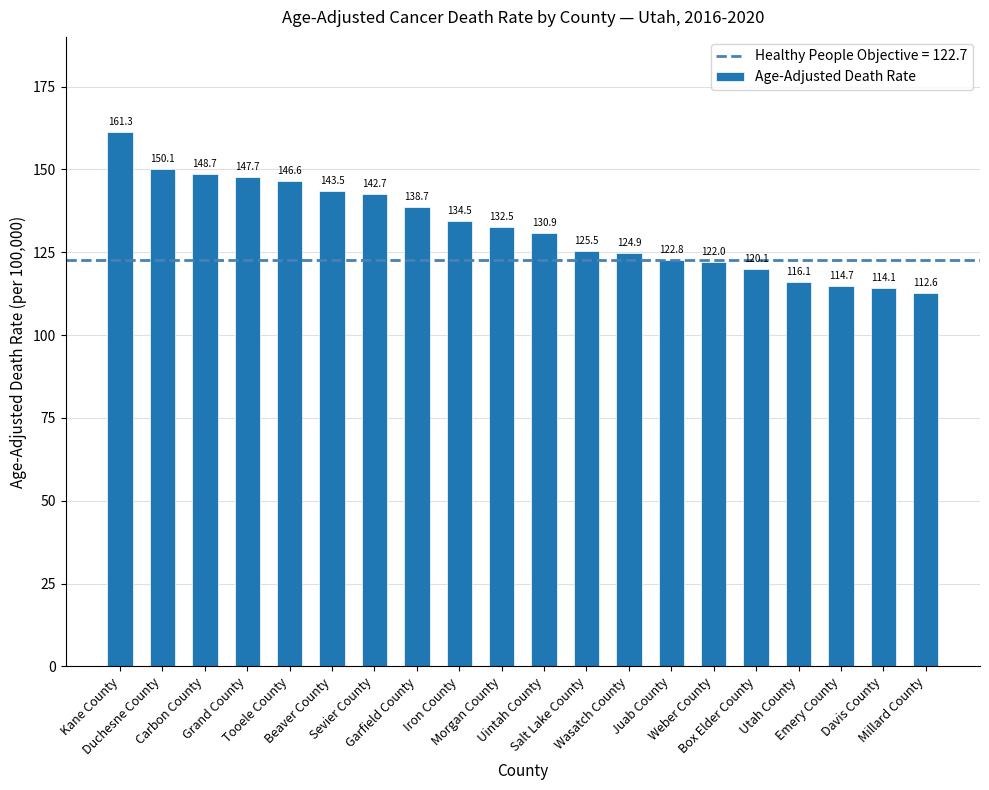

Rank the categories by value from lowest to highest.

Millard County, Davis County, Emery County, Utah County, Box Elder County, Weber County, Juab County, Wasatch County, Salt Lake County, Uintah County, Morgan County, Iron County, Garfield County, Sevier County, Beaver County, Tooele County, Grand County, Carbon County, Duchesne County, Kane County